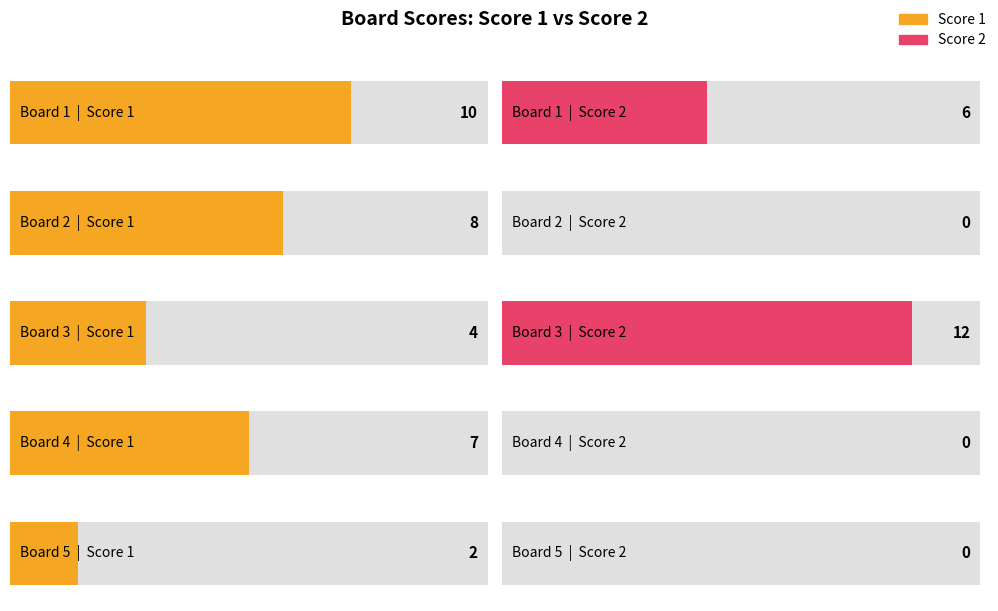

Which has a higher value, Board 1 or Board 3?

Board 1